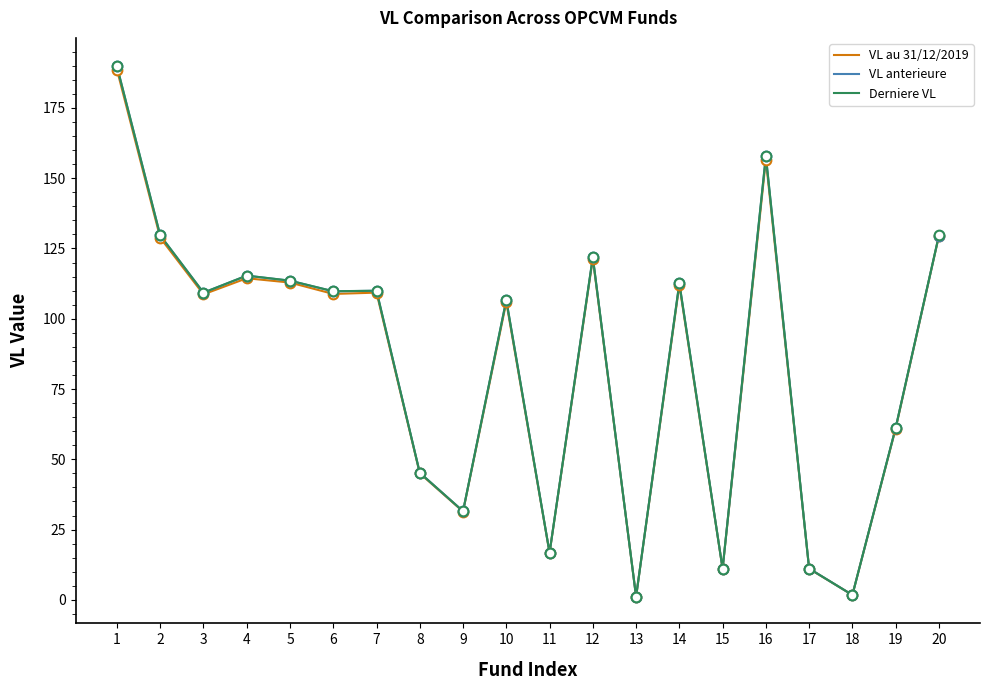

How many lines are shown in the chart?

3